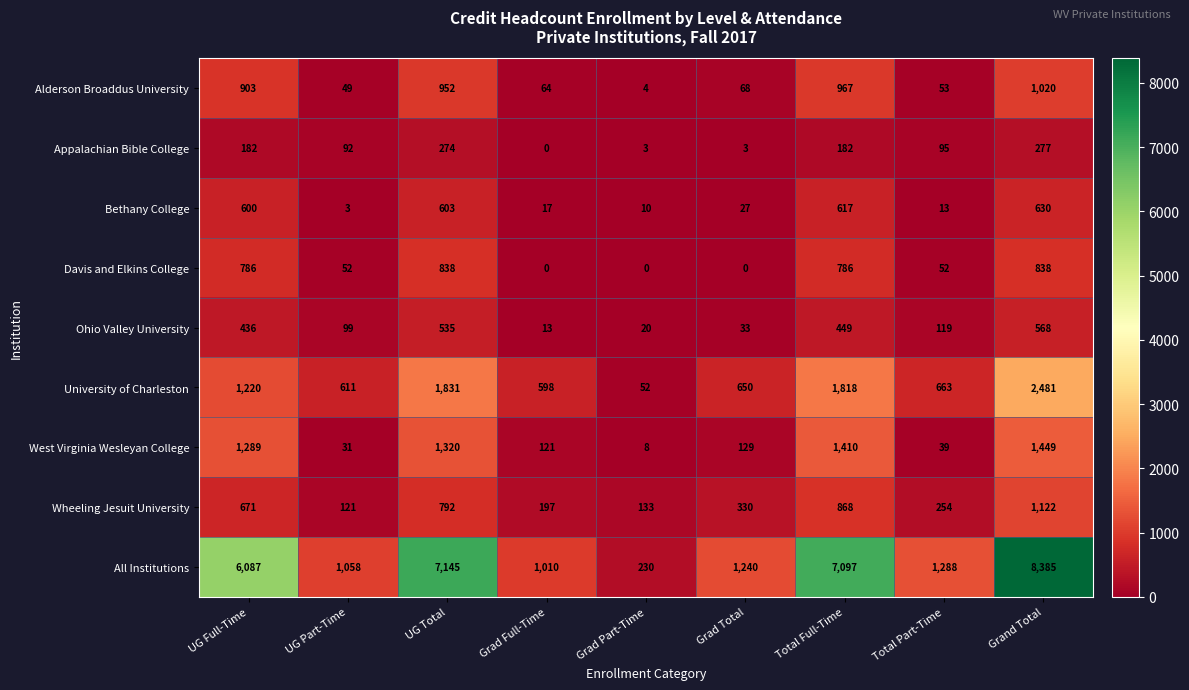

What is the sum of the Appalachian Bible College values at Grad Part-Time and Total Part-Time?

98